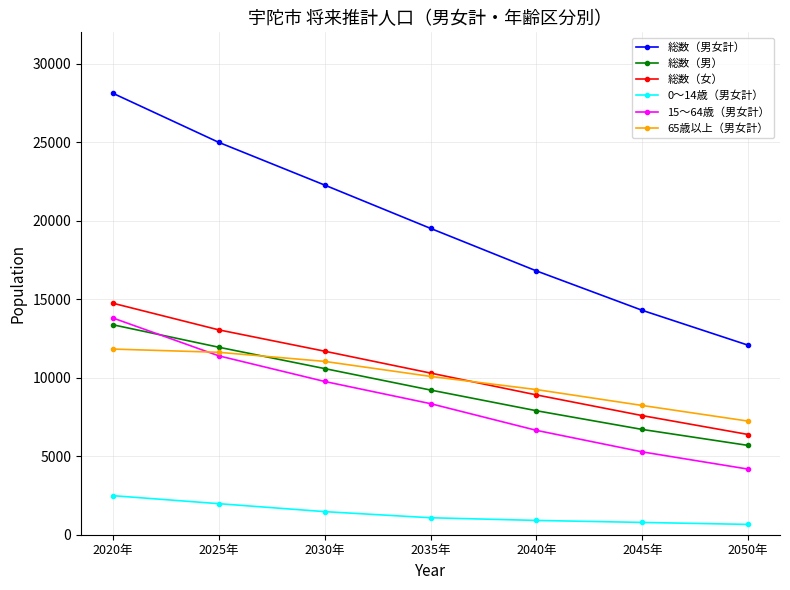

True or false: 総数（女） and 総数（男女計） intersect in this chart.

False